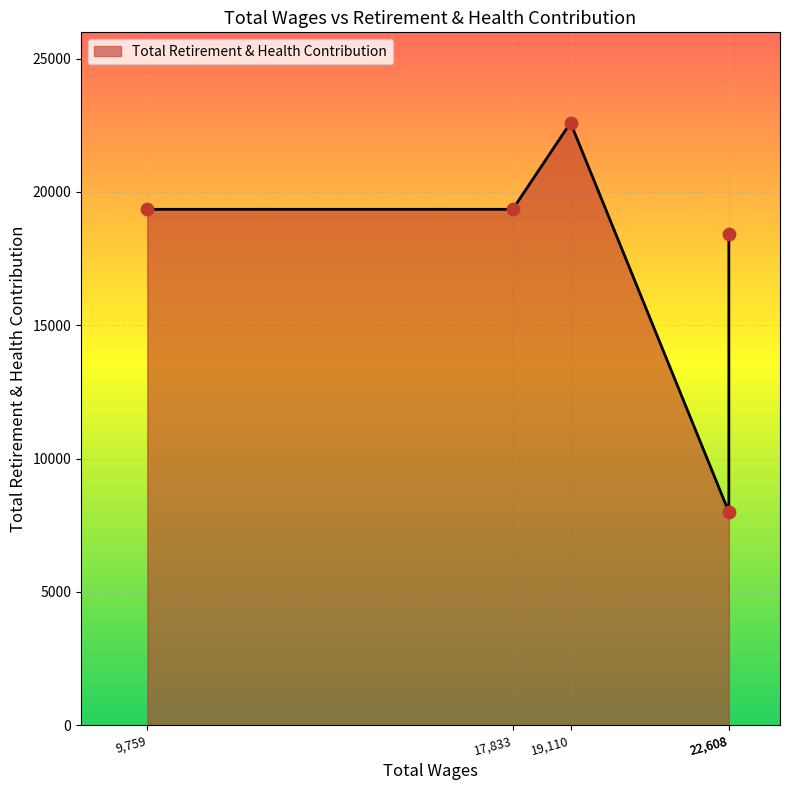

Between 22608.0 and 17833.0, which is larger?

17833.0